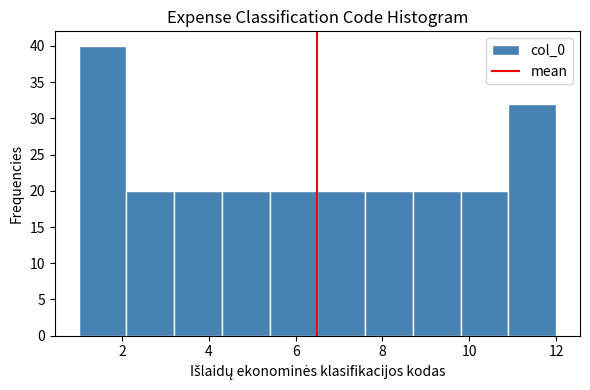

Reading left to right, list every bar in this chart as the range it spans on the x-axis followed by its height. Neither the bar edges nor the heights are printed on the chart, so give them approximately, as read against the axes.

1.0 to 2.1: 40
2.1 to 3.2: 20
3.2 to 4.3: 20
4.3 to 5.4: 20
5.4 to 6.5: 20
6.5 to 7.6: 20
7.6 to 8.7: 20
8.7 to 9.8: 20
9.8 to 10.9: 20
10.9 to 12.0: 32